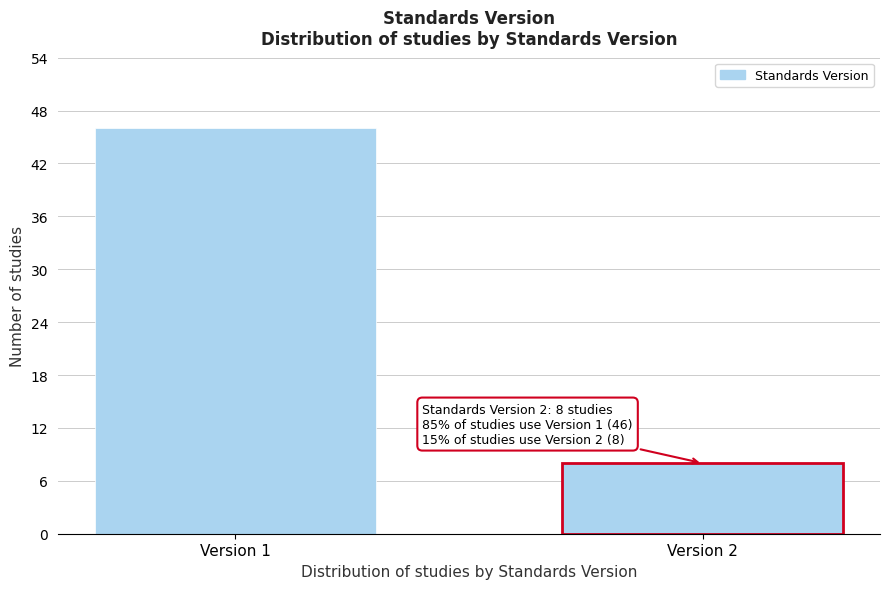

Reading right to left, list all the values displayed in this chart.

Version 2=8	Version 1=46